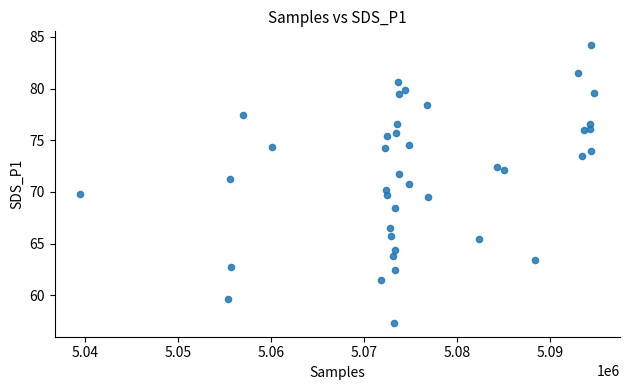

What is the range of Y values (max minus min)?

26.9